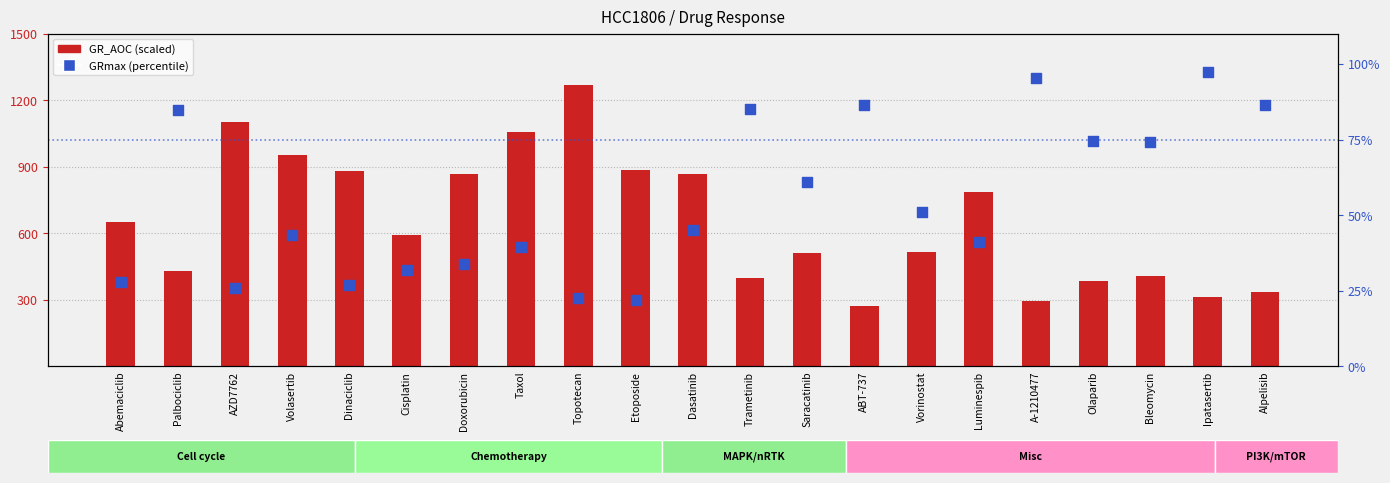

Is the value of GRmax (percentile) at Abemaciclib greater than the value of GR_AOC (scaled) at Abemaciclib?

No